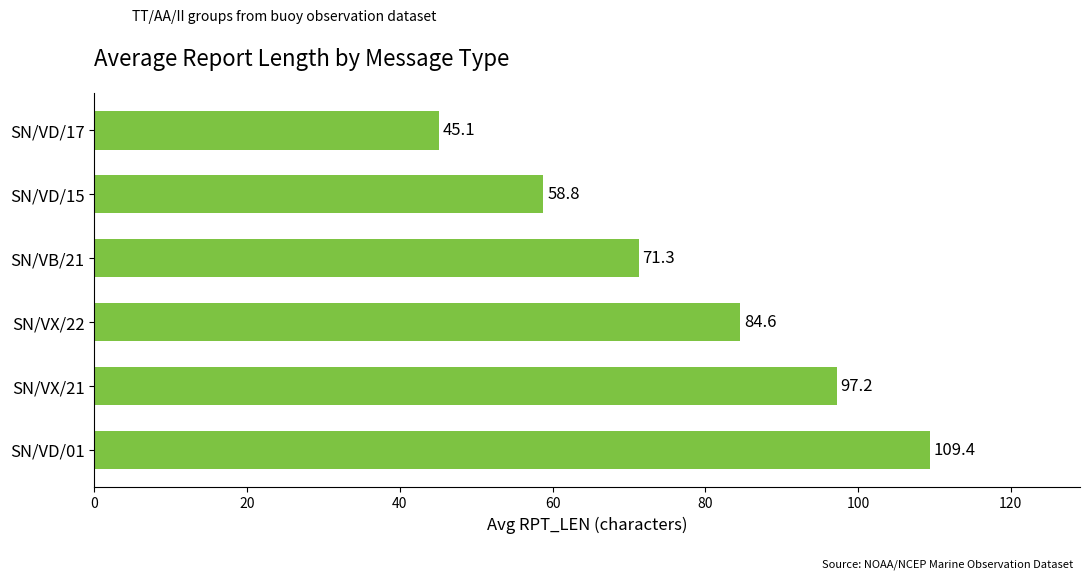

Reading bottom to top, extract all data points from this chart.

SN/VD/01=109.4	SN/VX/21=97.2	SN/VX/22=84.6	SN/VB/21=71.3	SN/VD/15=58.8	SN/VD/17=45.1